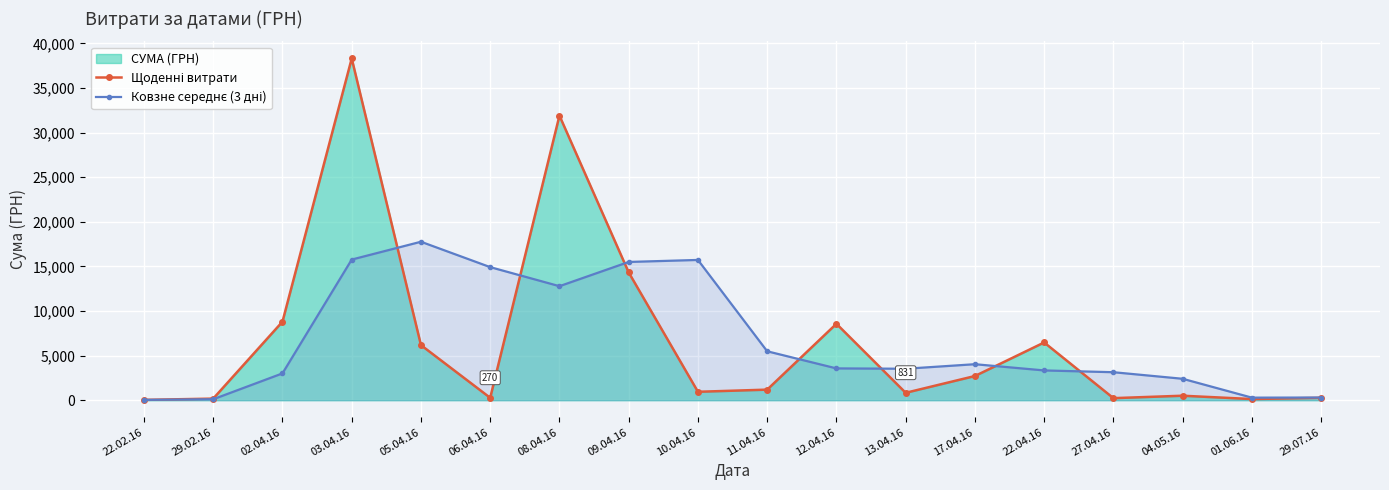

Reading right to left, what are all the values shown in this chart?

Щоденні витрати: 270.0	132.0	504.0	232.0	6472.4	2712.0	831.2	8566.0	1186.5	945.9	14322.1	31895.8	270.0	6174.4	38303.0	8804.0	180.0	38.5
Ковзне середнє (3 дні): 302.0	289.3	2402.8	3138.8	3338.5	4036.4	3527.9	3566.1	5484.8	15721.3	15496.0	12780.1	14915.8	17760.5	15762.3	3007.5	109.3	38.5